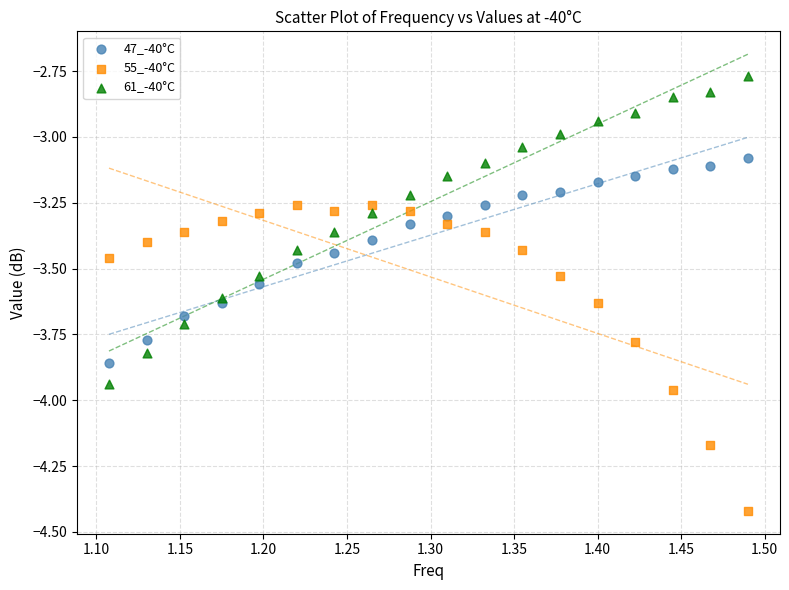

Which series contains the highest Y value?

61_-40°C